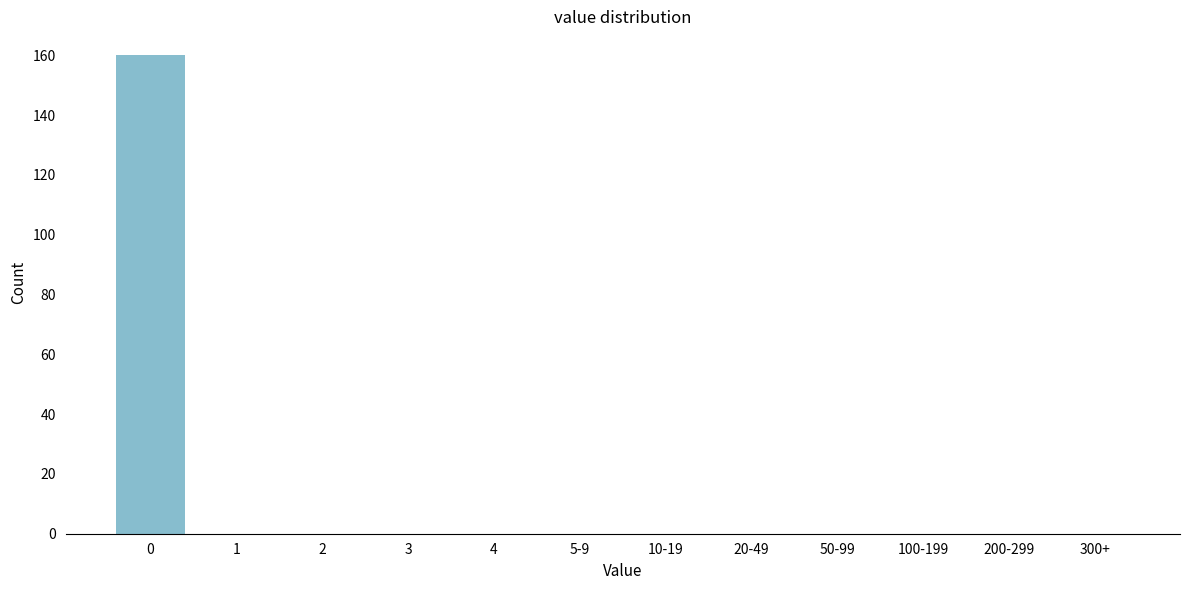

Reading left to right, list all the values displayed in this chart.

0=160	1=0	2=0	3=0	4=0	5-9=0	10-19=0	20-49=0	50-99=0	100-199=0	200-299=0	300+=0